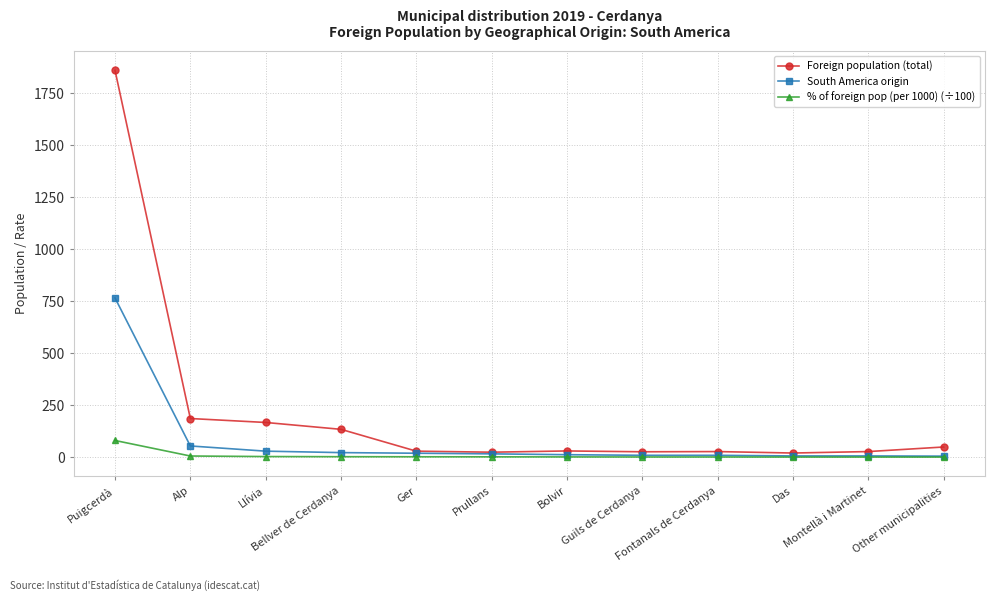

List the series in order of their peak value, highest first.

Foreign population (total), South America origin, % of foreign pop (per 1000) (÷100)